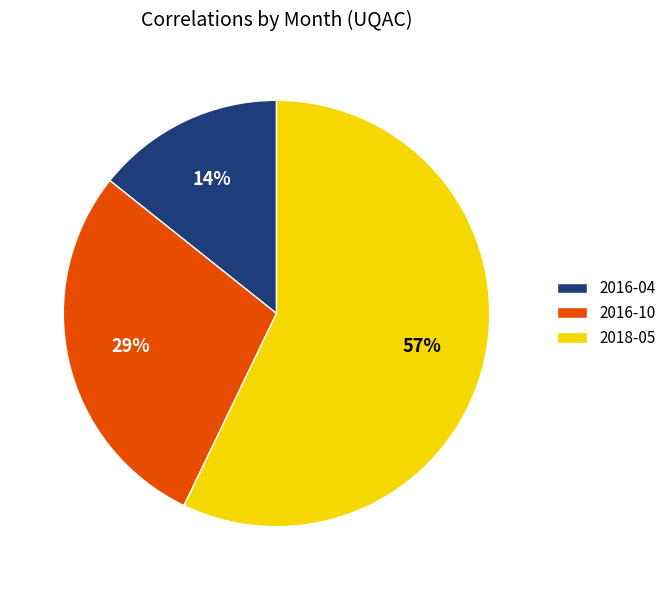

Is there a majority slice in this chart?

Yes